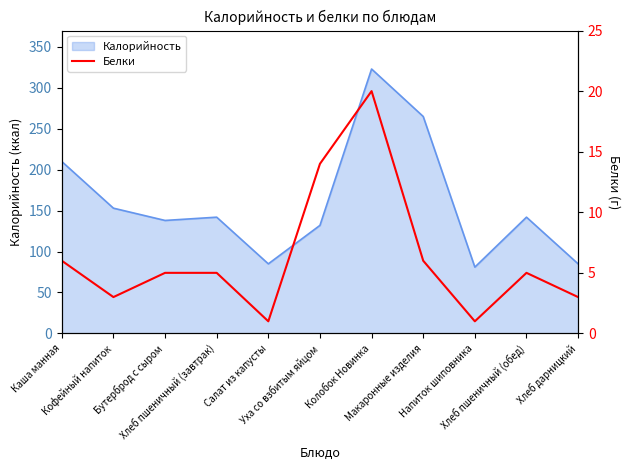

Does the chart have visible grid lines?

No